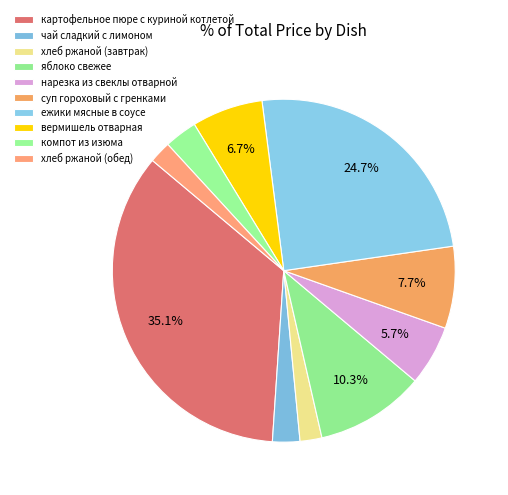

To the nearest percent, what is the average slice percentage?

10%